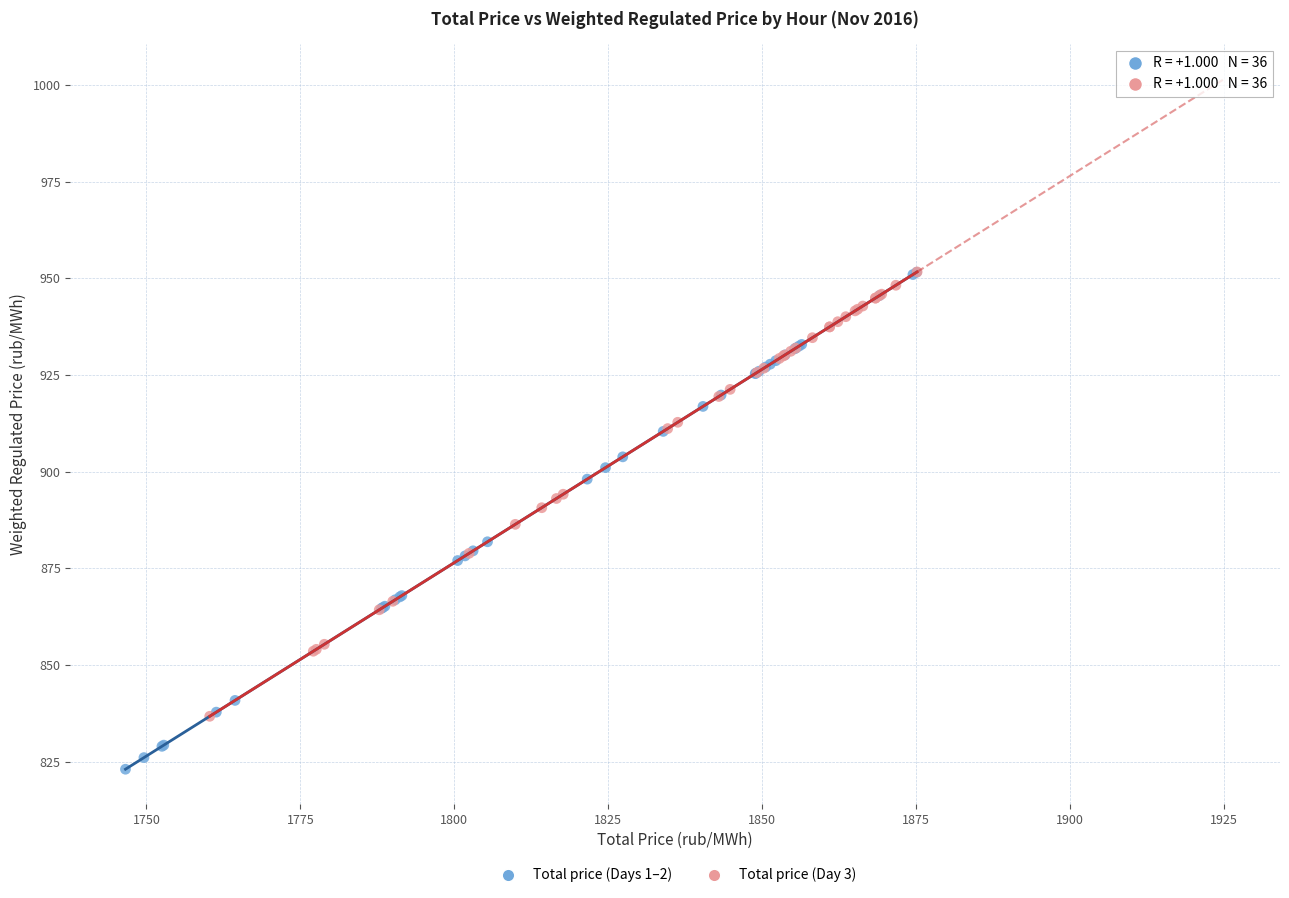

What are all the series names shown in the legend?

Total price (Days 1–2), Total price (Day 3)